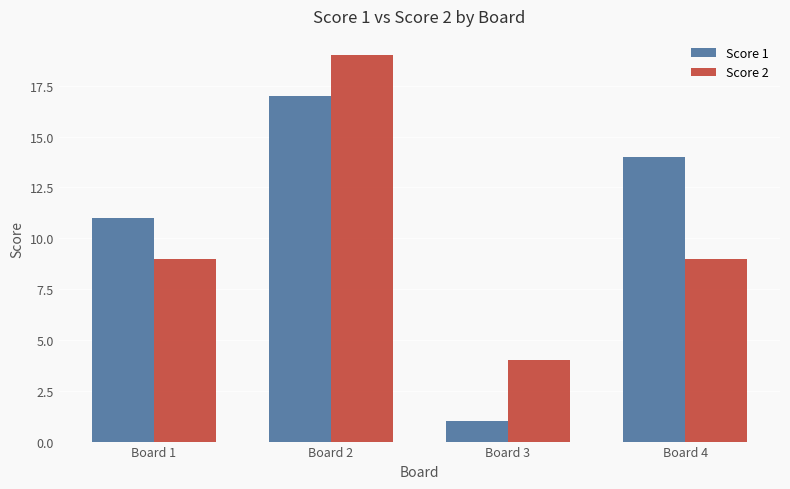

What is the minimum value shown in the chart?

1